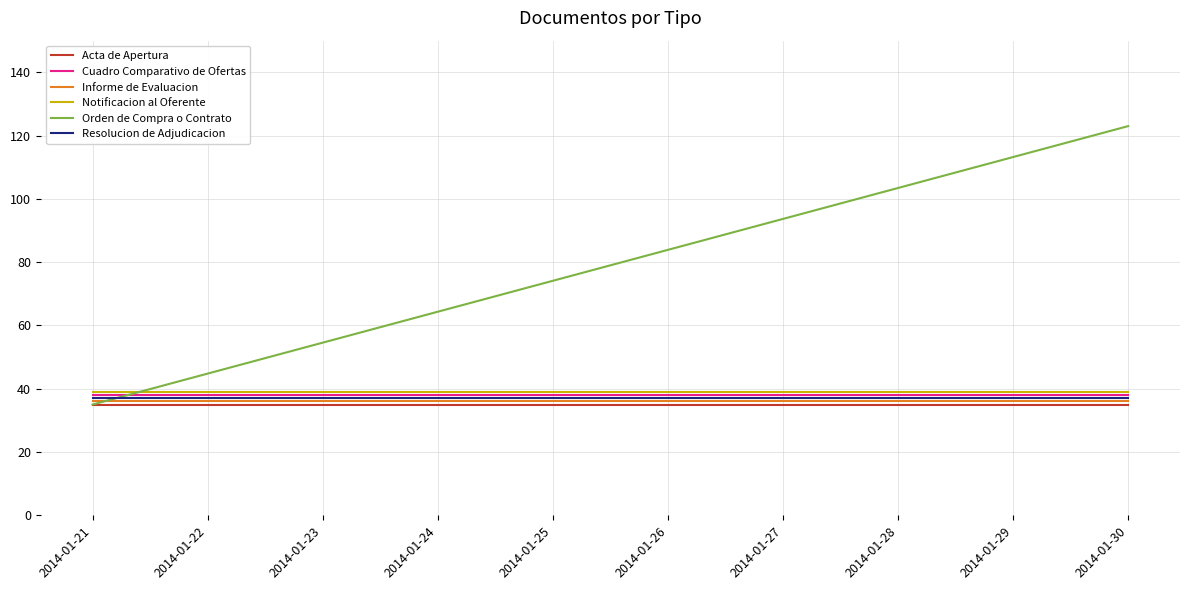

What is the average value of the Resolucion de Adjudicacion series?

37